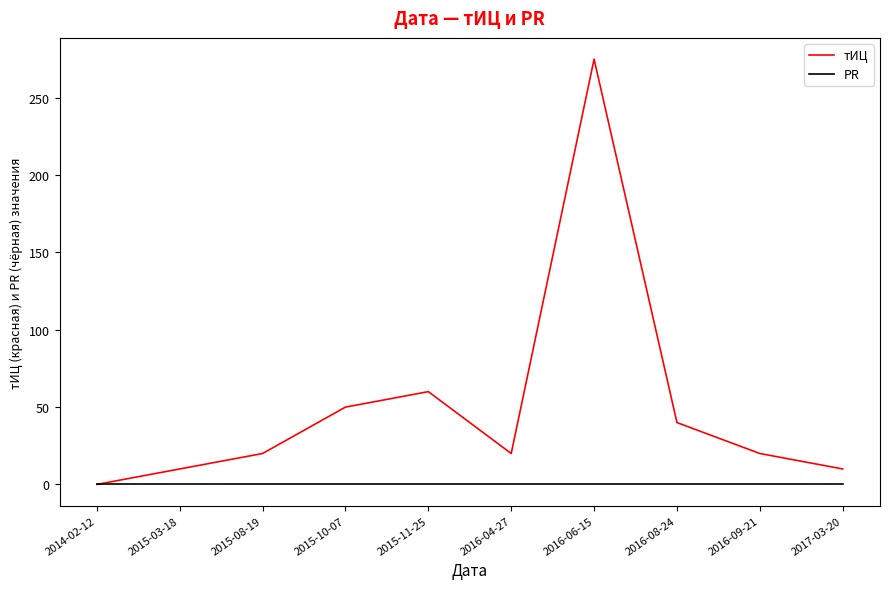

What is the spread (max minus min) of values at 2017-03-20?

10